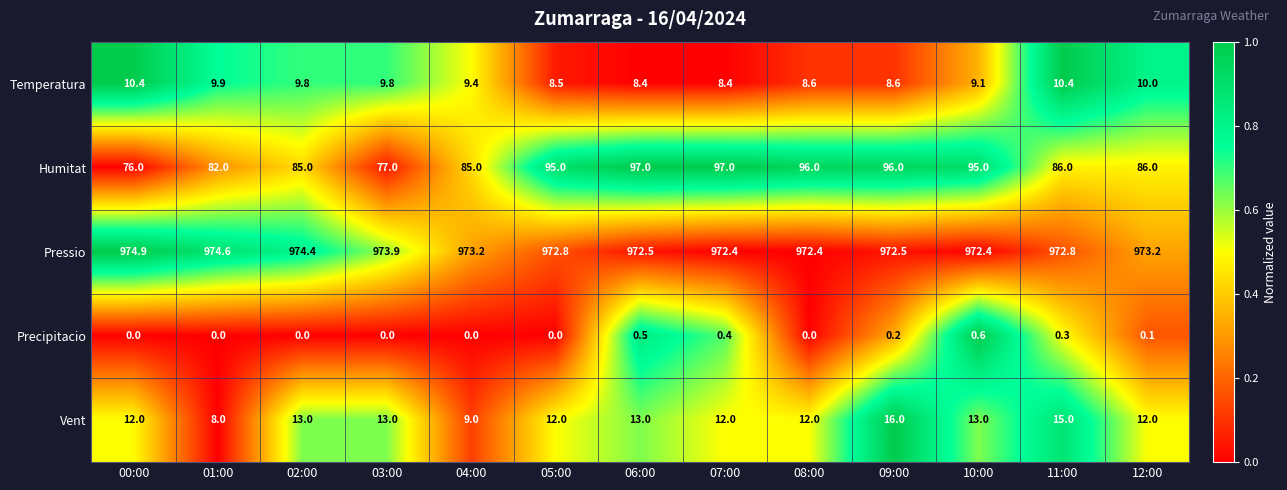

List the series in order of their peak value, highest first.

Pressio, Humitat, Vent, Temperatura, Precipitacio